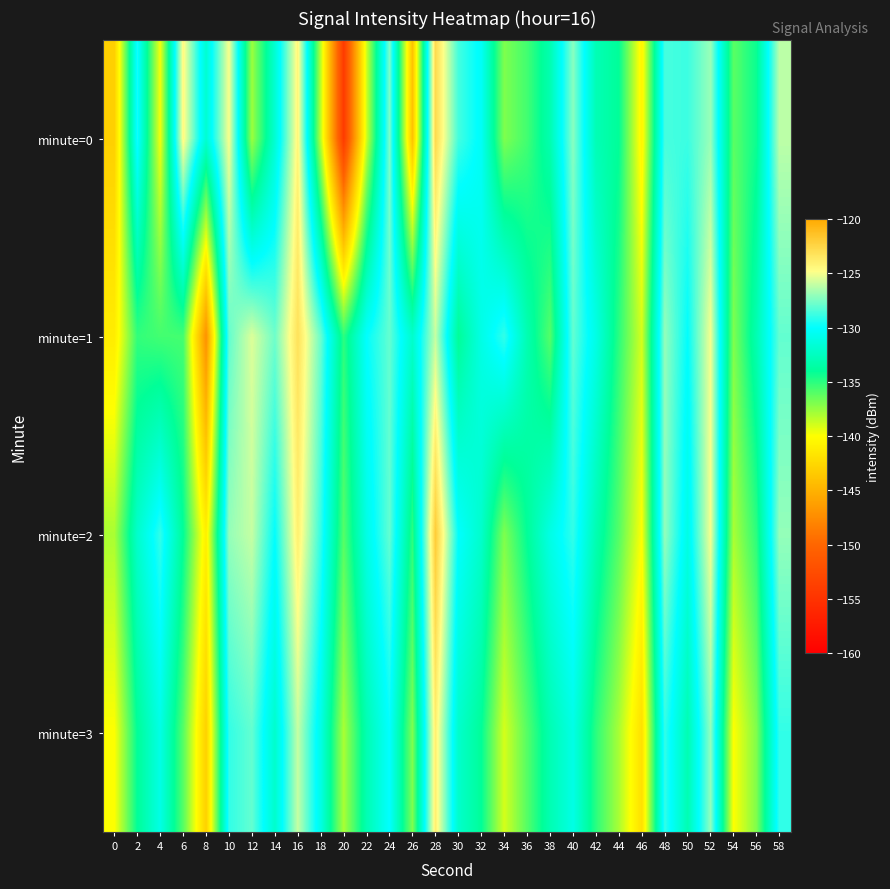

What is the maximum value shown in the chart?

-122.0